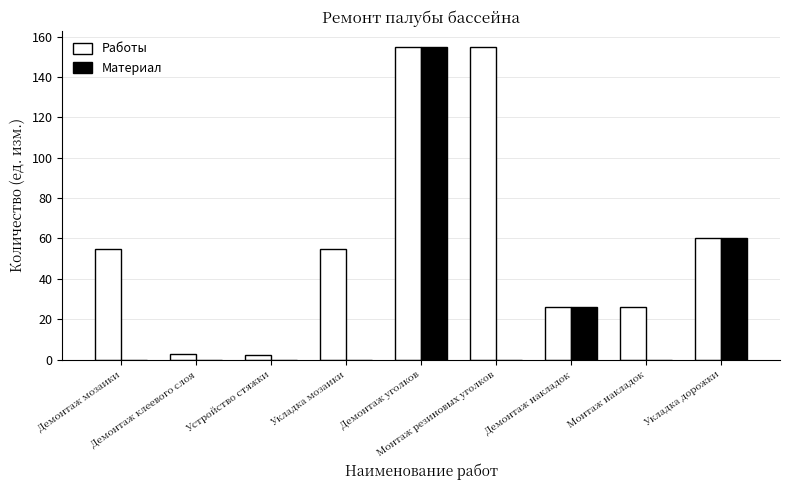

Which series has the largest total across all categories?

Работы